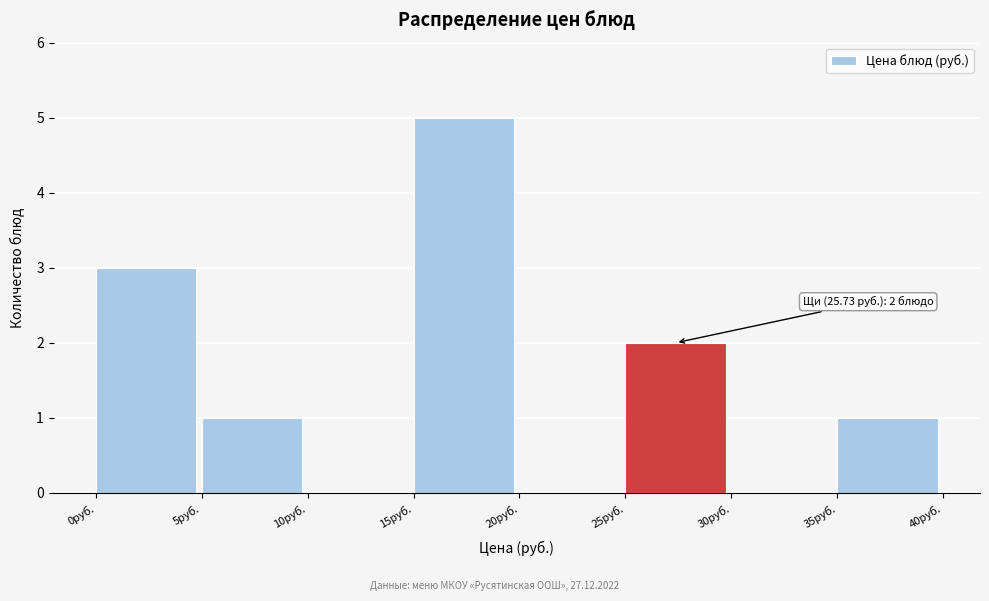

Which range on the x-axis has the tallest bar?

15 to 20